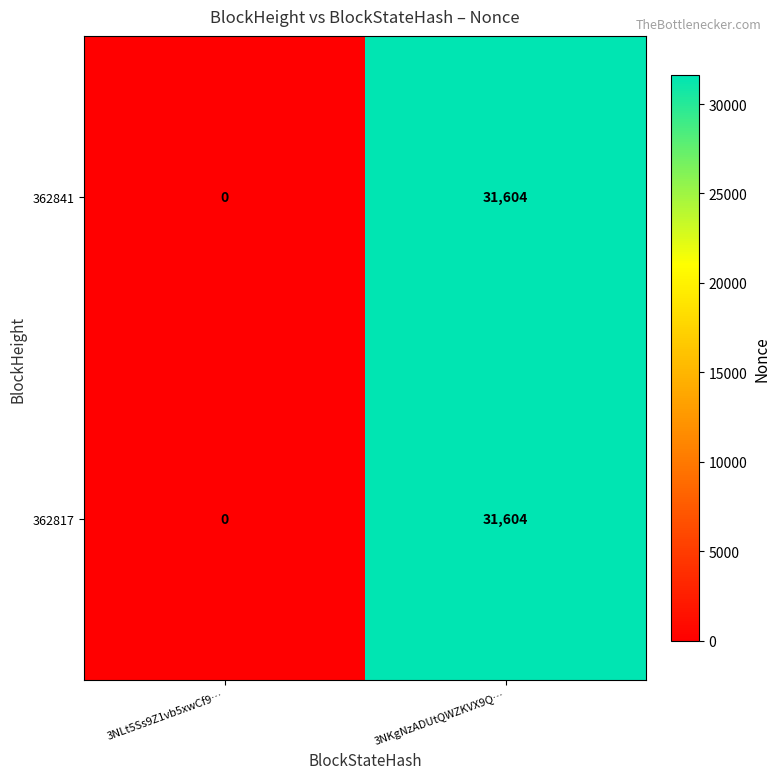

At which category does the chart reach its peak across all series?

3NKgNzADUtQWZKVX9Q…